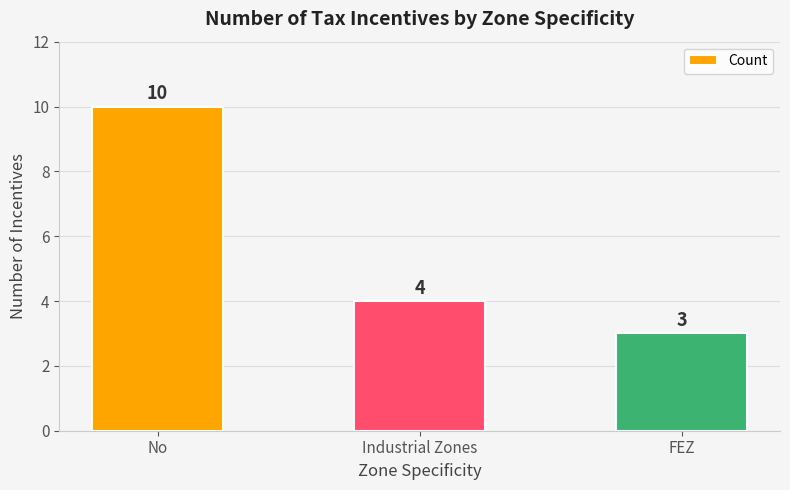

The chart shows a value of 4 at Industrial Zones. True or false?

True